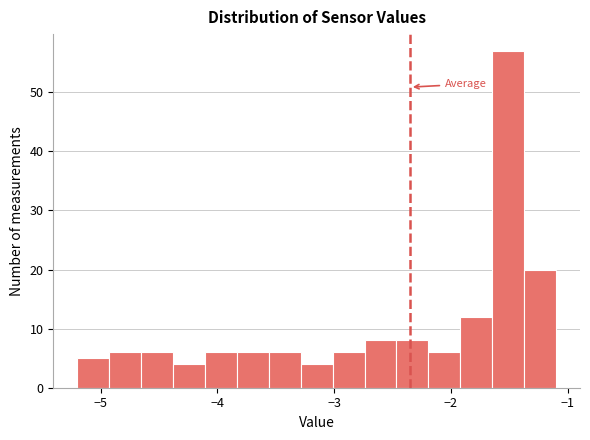

Around what value on the x-axis is the tallest bar? Give the approximate position of its centre, as read against the axis.

-1.5